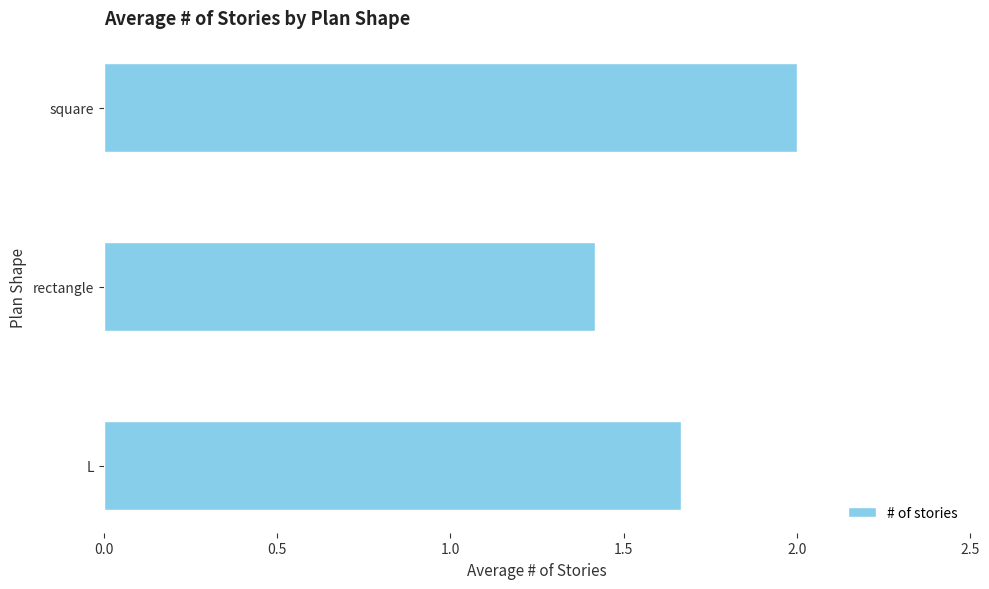

Are the bars grouped side by side (vs. stacked)?

No